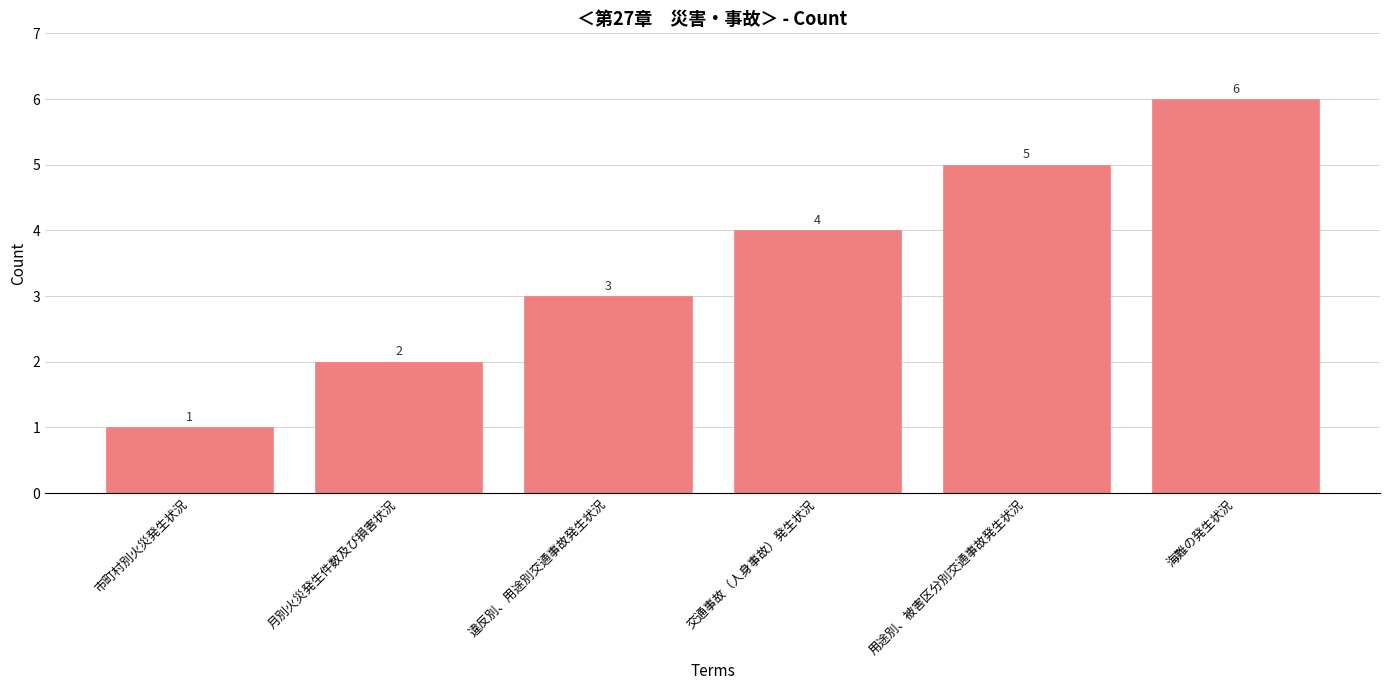

Rank the categories by value from highest to lowest.

海難の発生状況, 用途別、被害区分別交通事故発生状況, 交通事故（人身事故）発生状況, 違反別、用途別交通事故発生状況, 月別火災発生件数及び損害状況, 市町村別火災発生状況